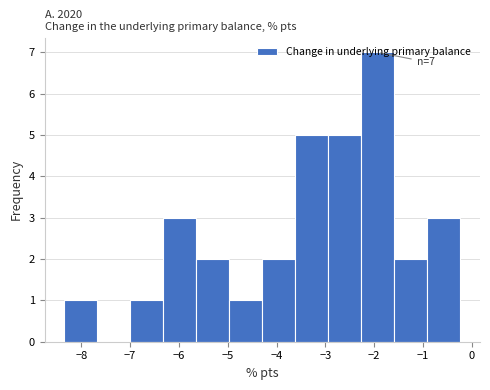

Over which range of the x-axis is the bar tallest?

-2.3 to -1.6